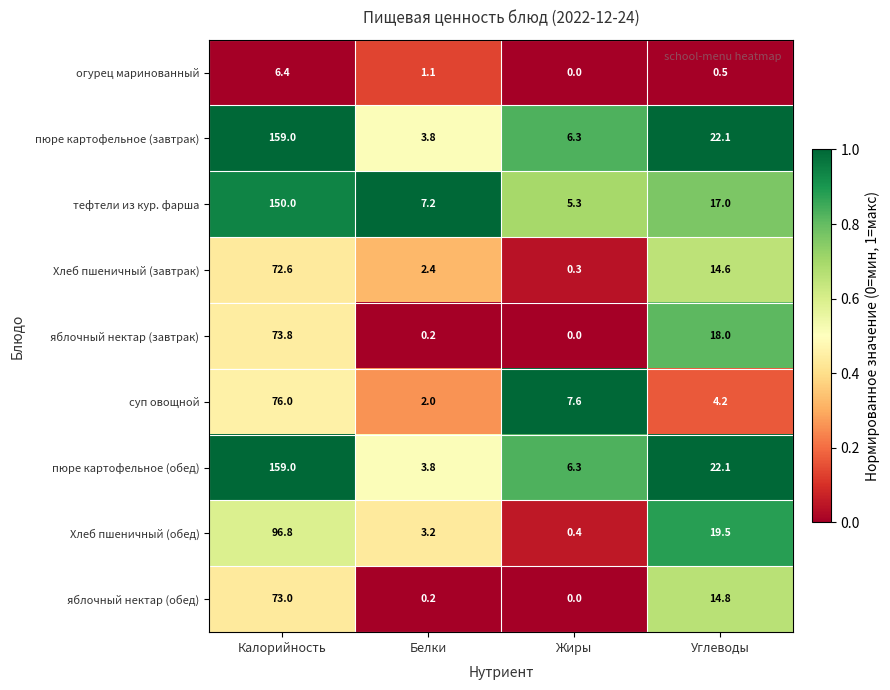

Between Жиры and Углеводы, which series saw the biggest shift?

Хлеб пшеничный (обед)